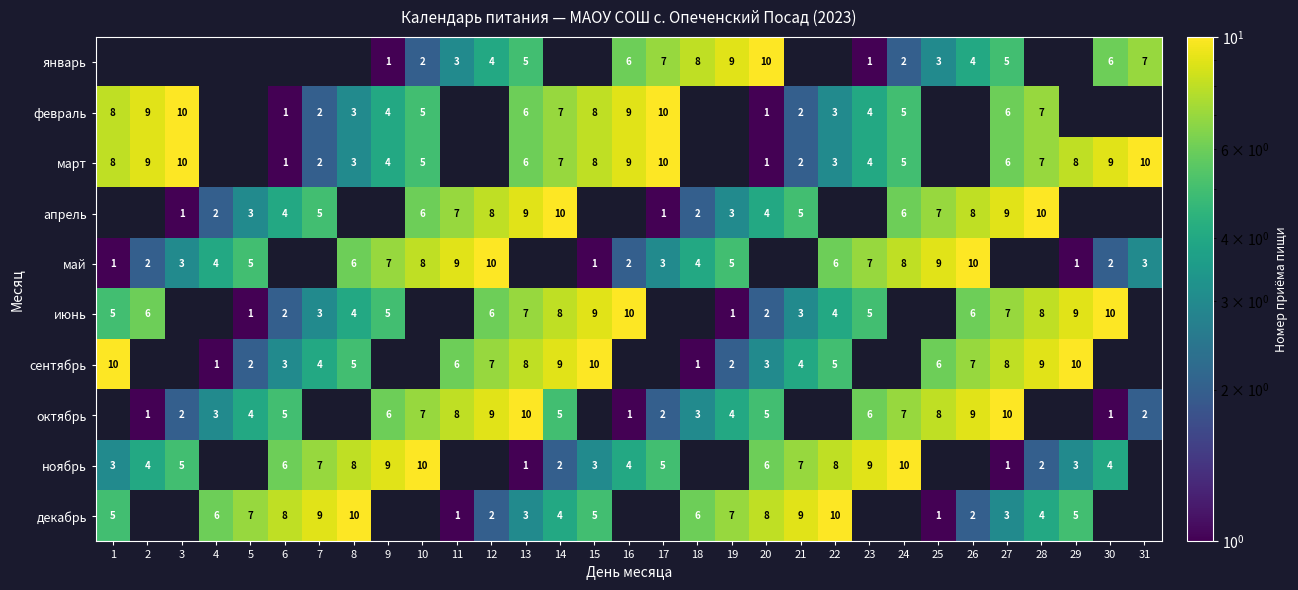

True or false: июнь has a value of 2 at 8.

False